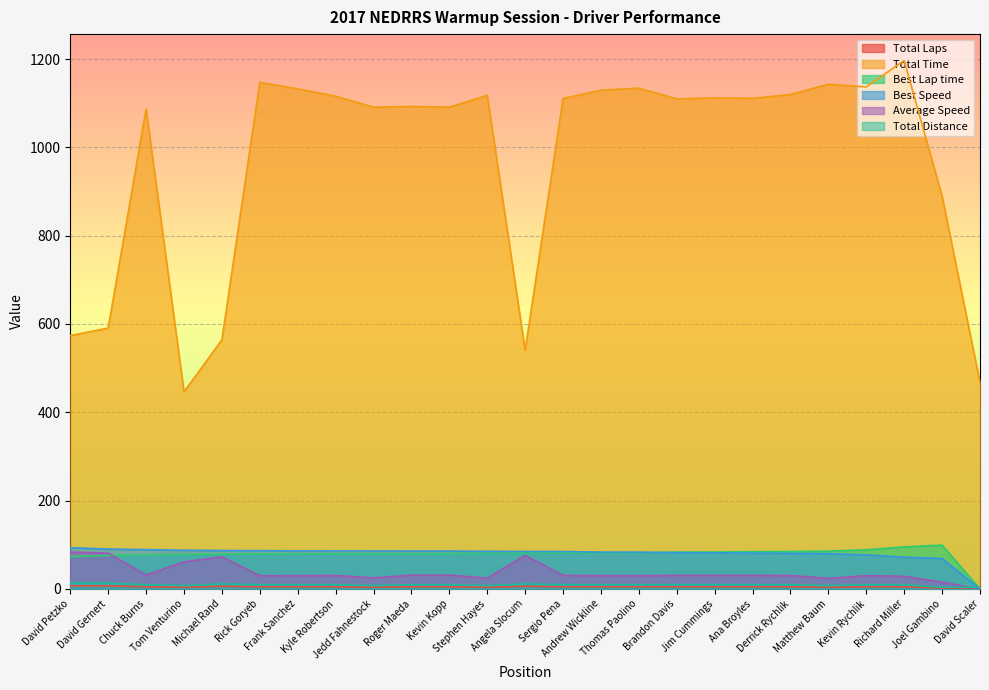

How many values in the Total Distance series exceed 9?

19